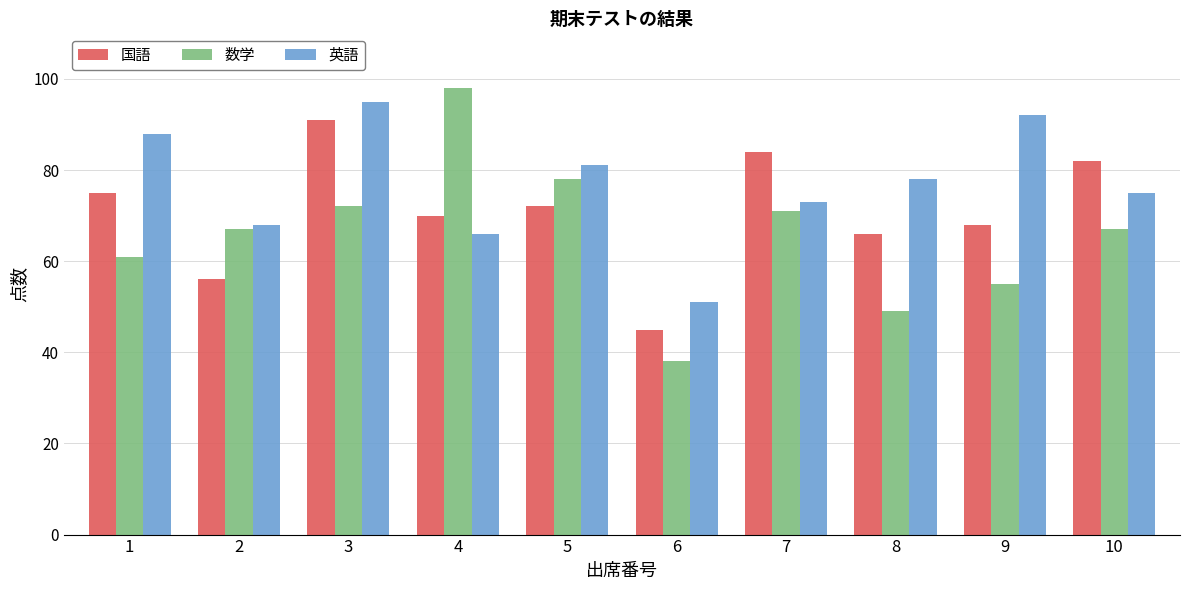

Are the bars horizontal?

No